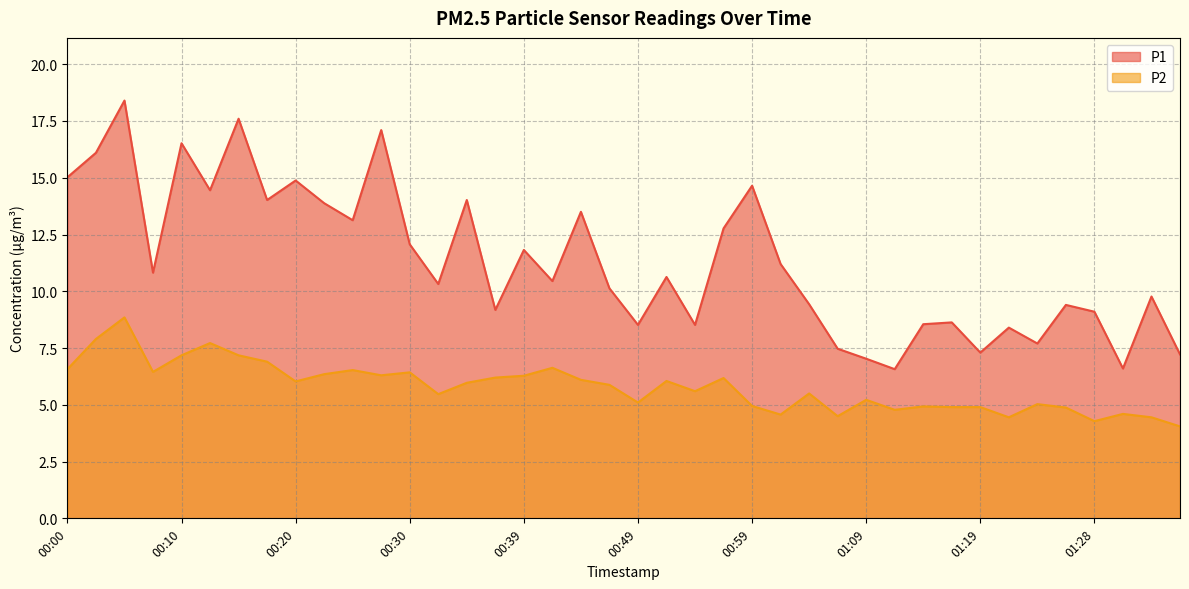

How many interior local valleys does the P2 series have?

11